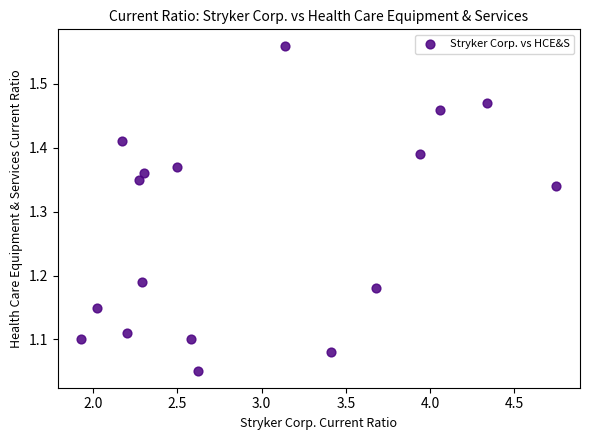

What is the range of Y values (max minus min)?

0.5